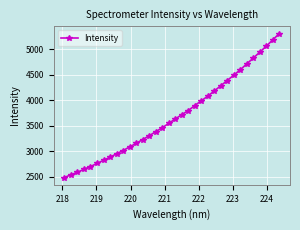

What is the greatest value displayed?

5309.8